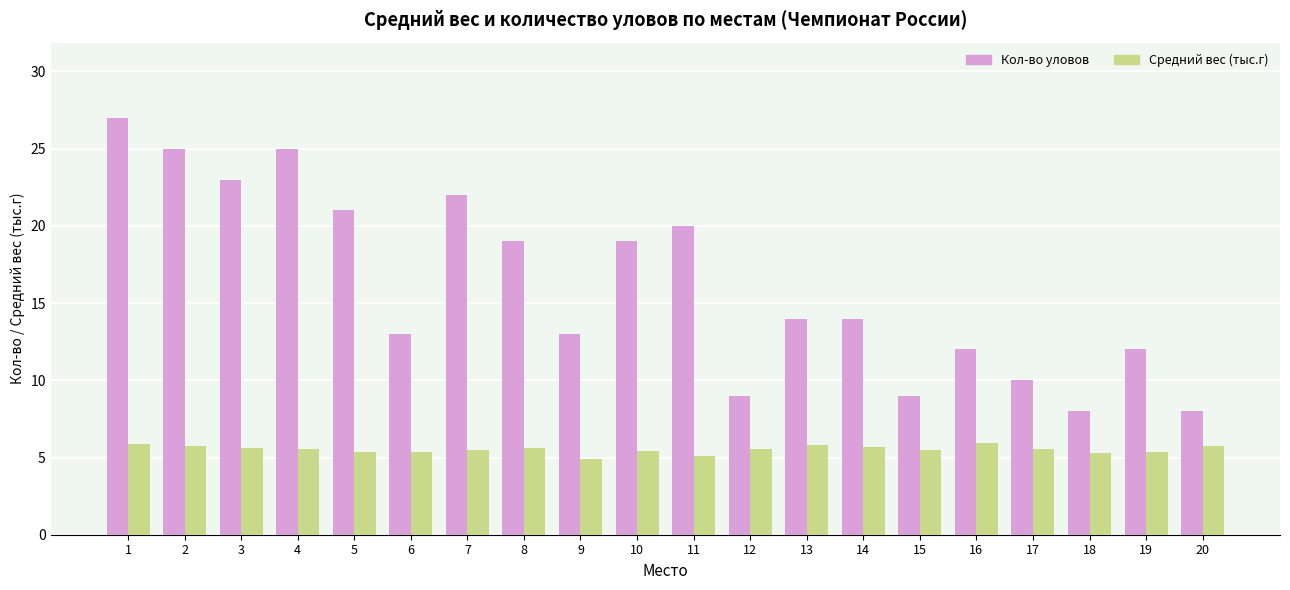

Are the bars horizontal?

No